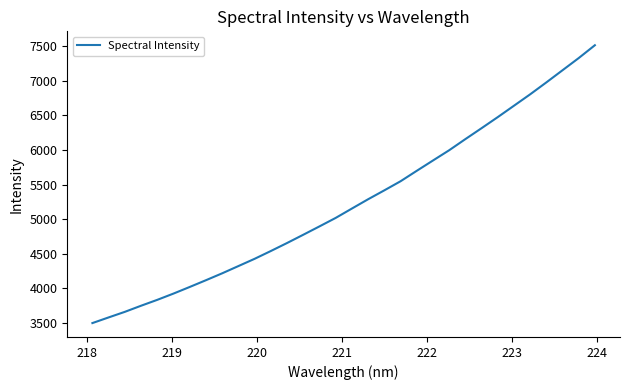

What is the greatest value displayed?

7516.5